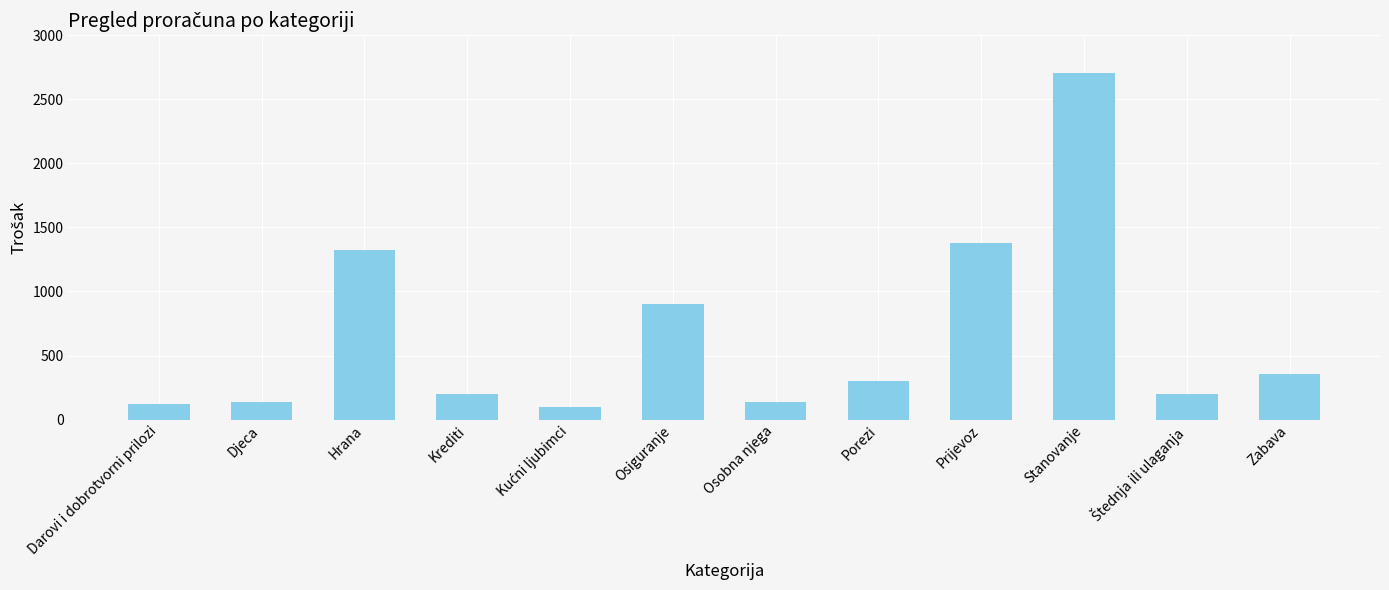

Are the bars horizontal?

No